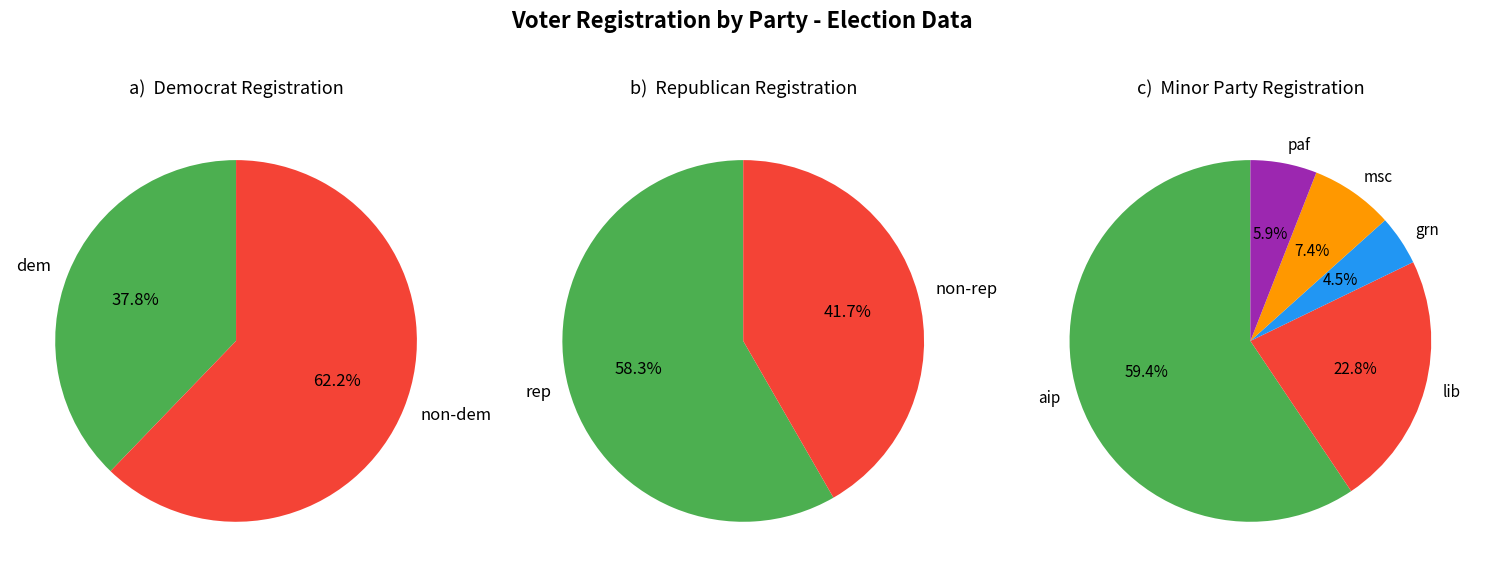

Does any single category account for the majority?

Yes